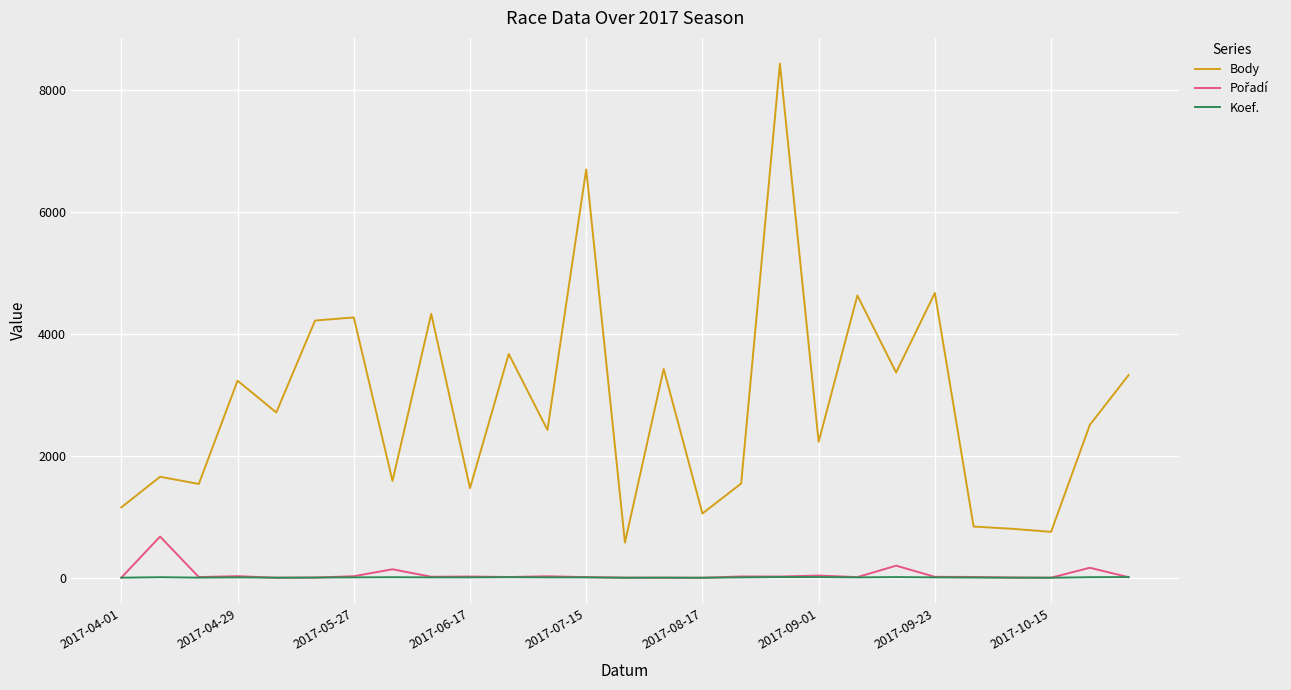

Which series has the largest range (max minus min)?

Body